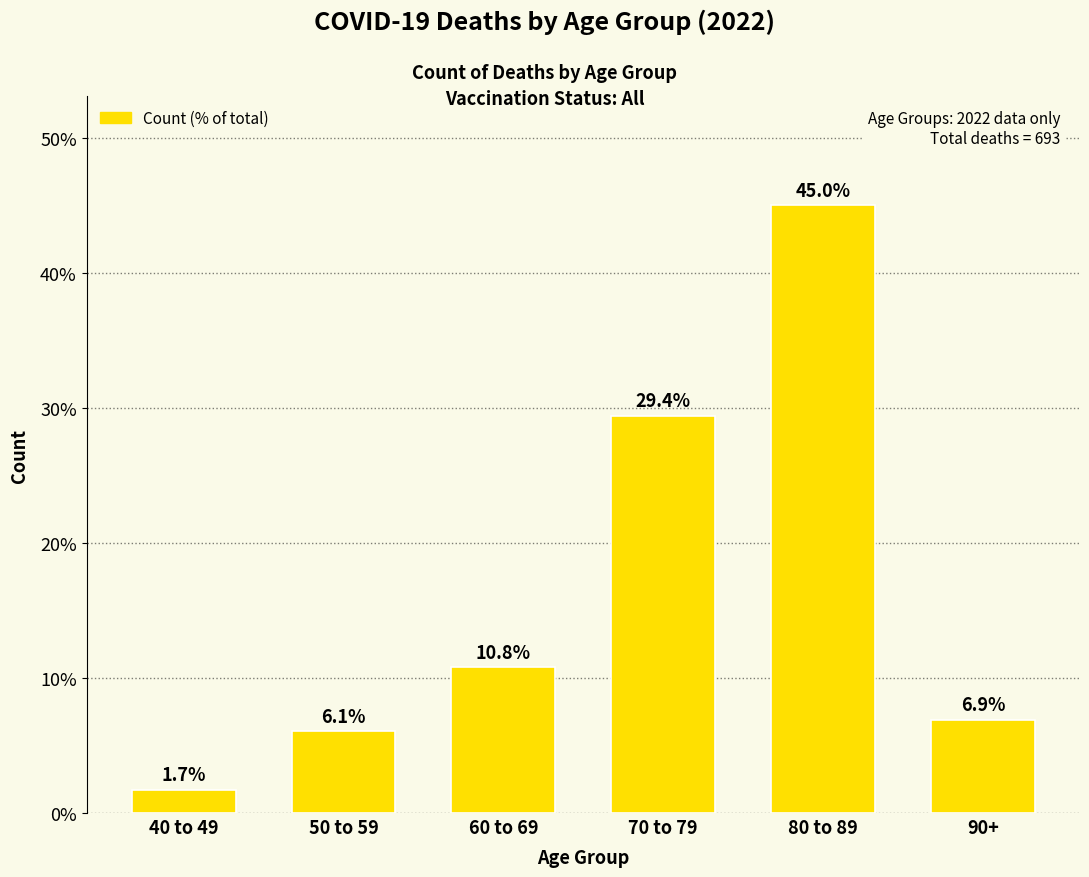

At which label is the value closest to 23?

70 to 79